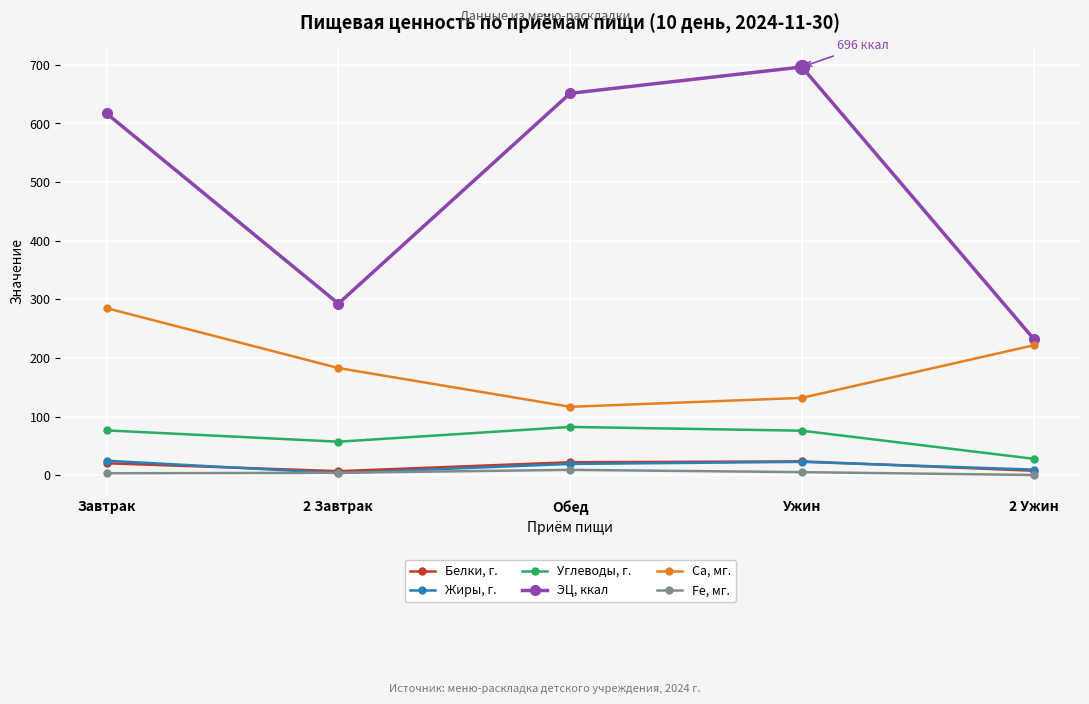

Which series changed the most between Завтрак and 2 Ужин?

ЭЦ, ккал